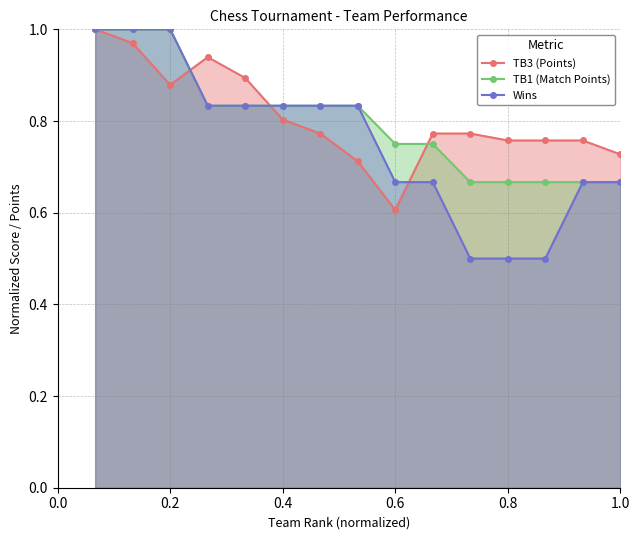

Reading left to right, extract all data points from this chart.

TB3 (Points): 1.0	1.0	0.9	0.9	0.9	0.8	0.8	0.7	0.6	0.8	0.8	0.8	0.8	0.8	0.7
TB1 (Match Points): 1.0	1.0	1.0	0.8	0.8	0.8	0.8	0.8	0.8	0.8	0.7	0.7	0.7	0.7	0.7
Wins: 1.0	1.0	1.0	0.8	0.8	0.8	0.8	0.8	0.7	0.7	0.5	0.5	0.5	0.7	0.7